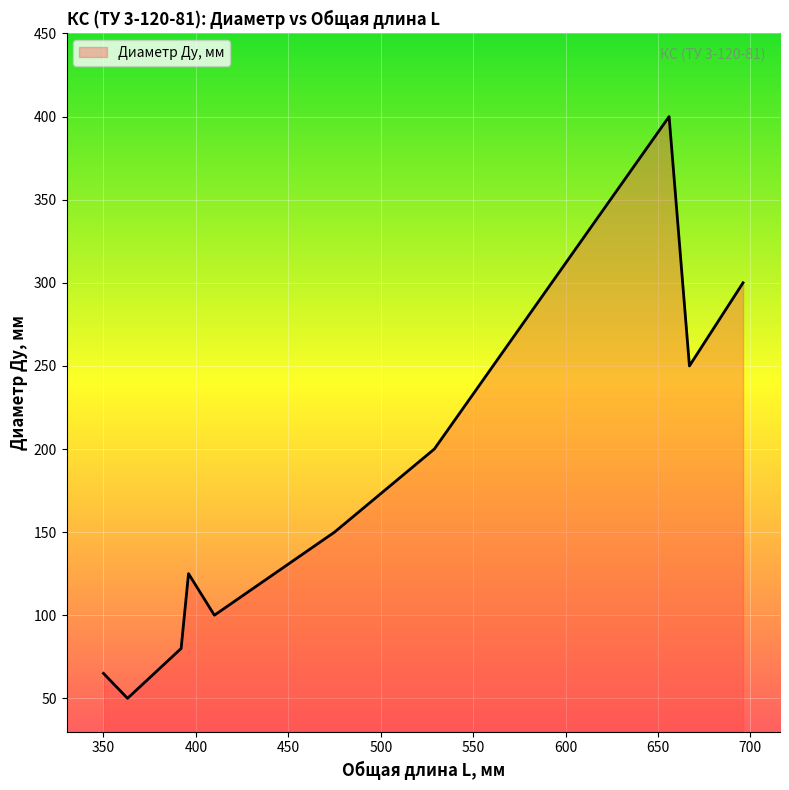

What is the smallest value displayed?

50